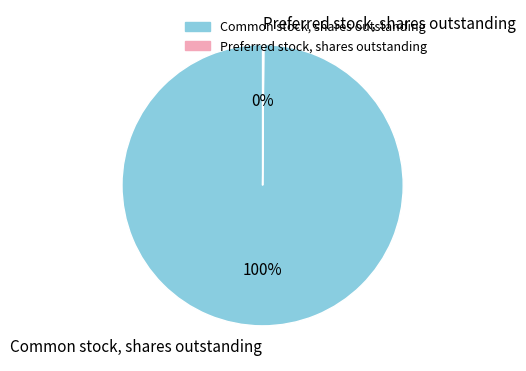

True or false: Common stock, shares outstanding accounts for 100% of the total.

True